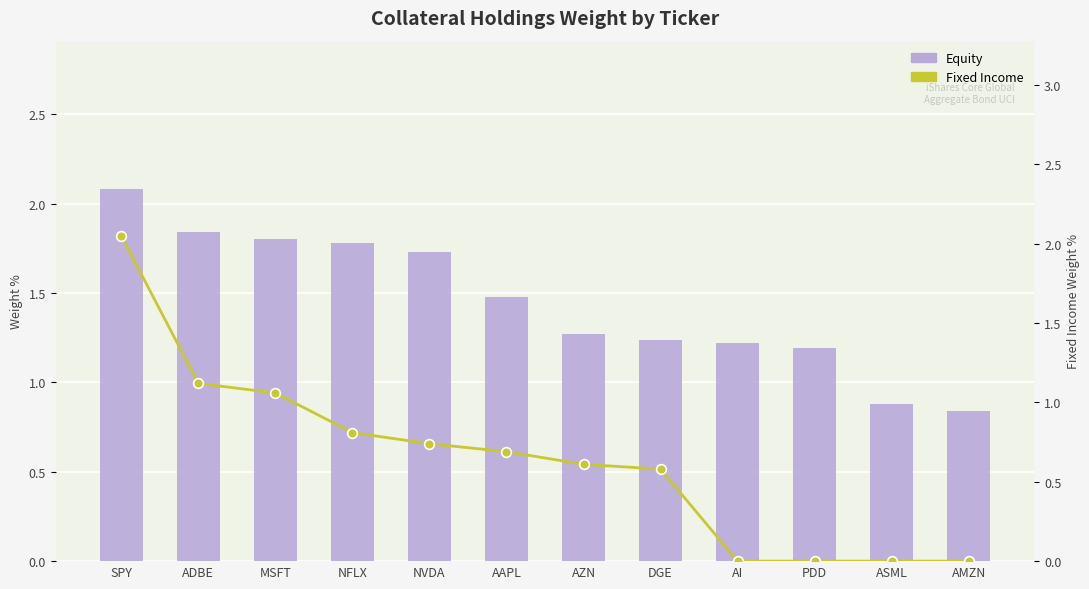

At NVDA, list the series in order from largest to smallest.

Equity, Fixed Income